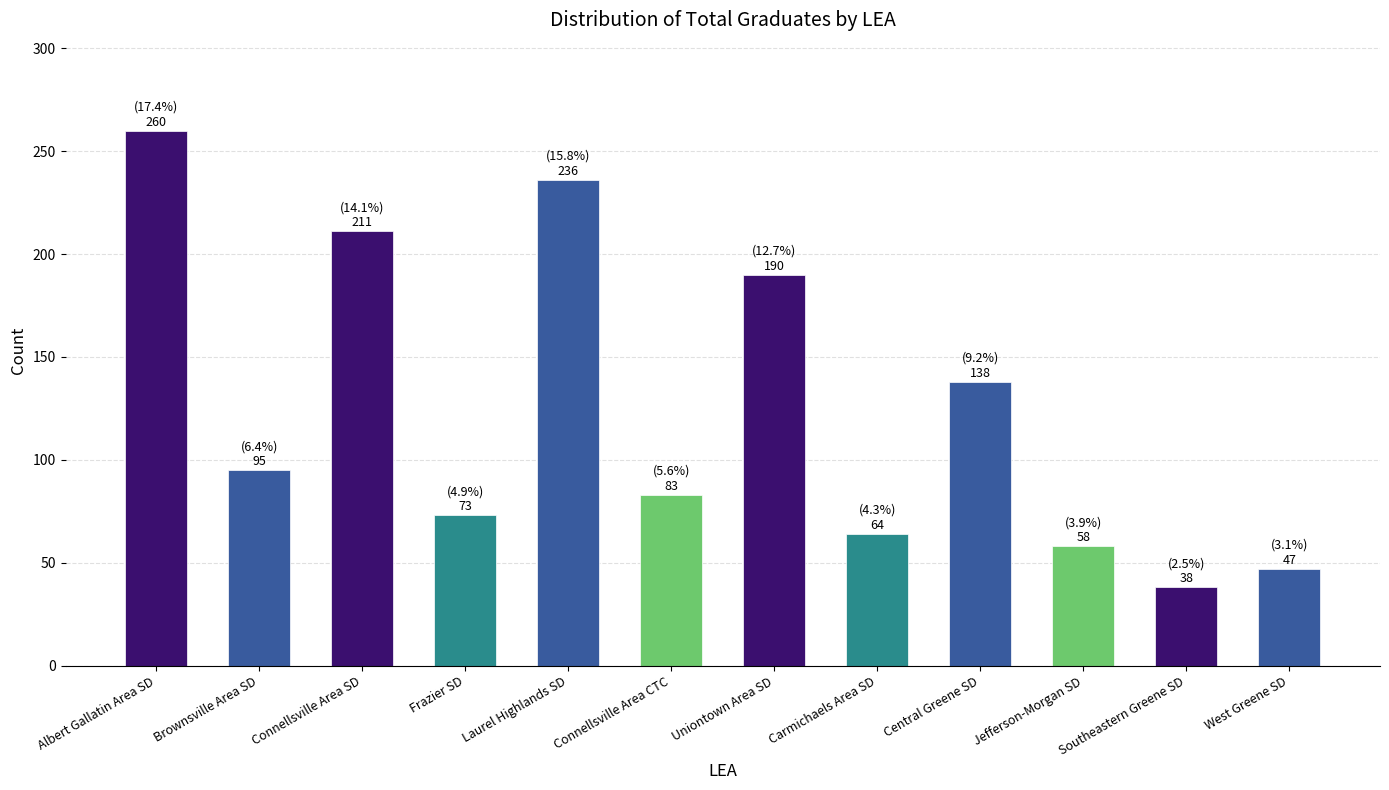

The chart shows a value of 83 at Connellsville Area CTC. True or false?

True